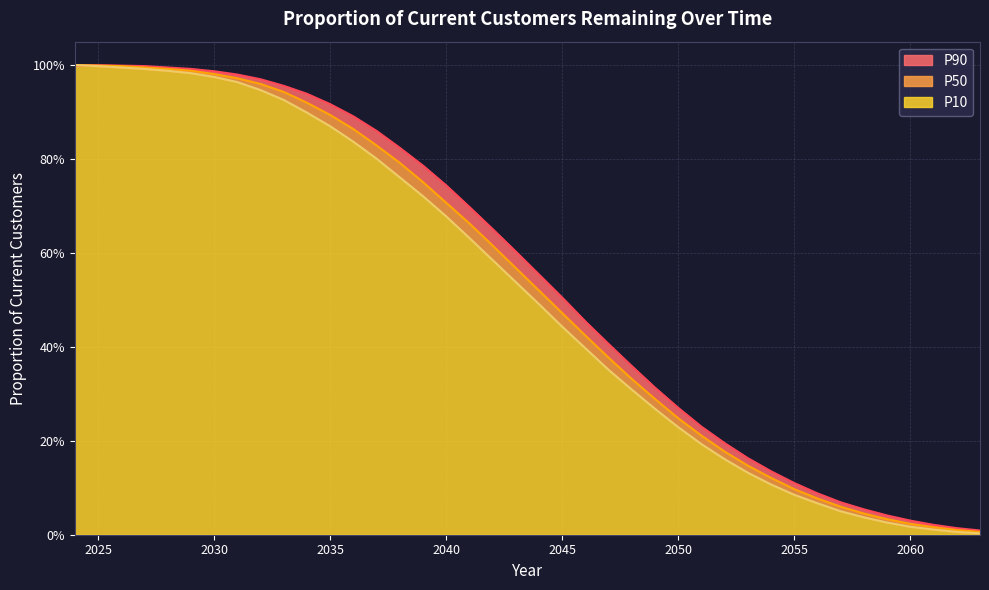

Does the chart display data point markers on the line(s)?

No